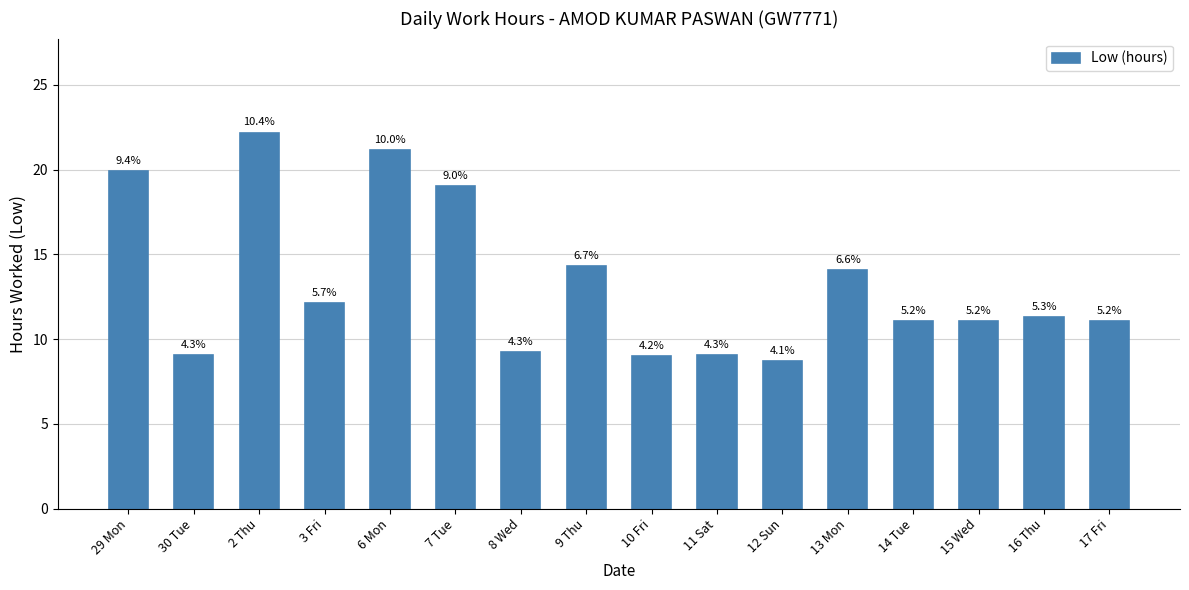

Reading left to right, what are all the values shown in this chart?

29 Mon=19.9	30 Tue=9.1	2 Thu=22.2	3 Fri=12.1	6 Mon=21.2	7 Tue=19.1	8 Wed=9.2	9 Thu=14.3	10 Fri=9.0	11 Sat=9.1	12 Sun=8.7	13 Mon=14.1	14 Tue=11.1	15 Wed=11.1	16 Thu=11.3	17 Fri=11.1